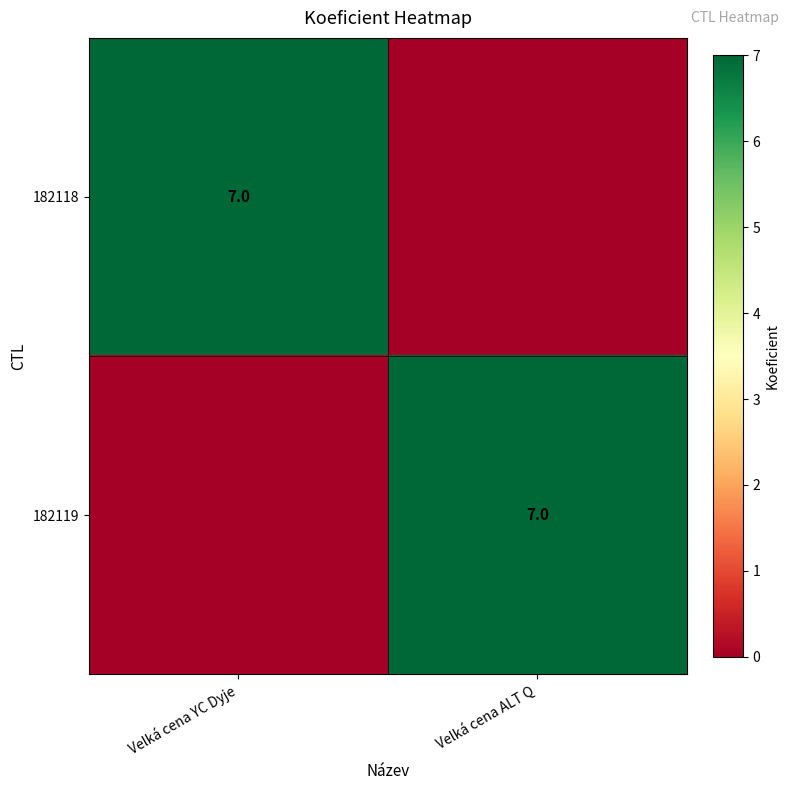

Count the number of categories in the chart.

2